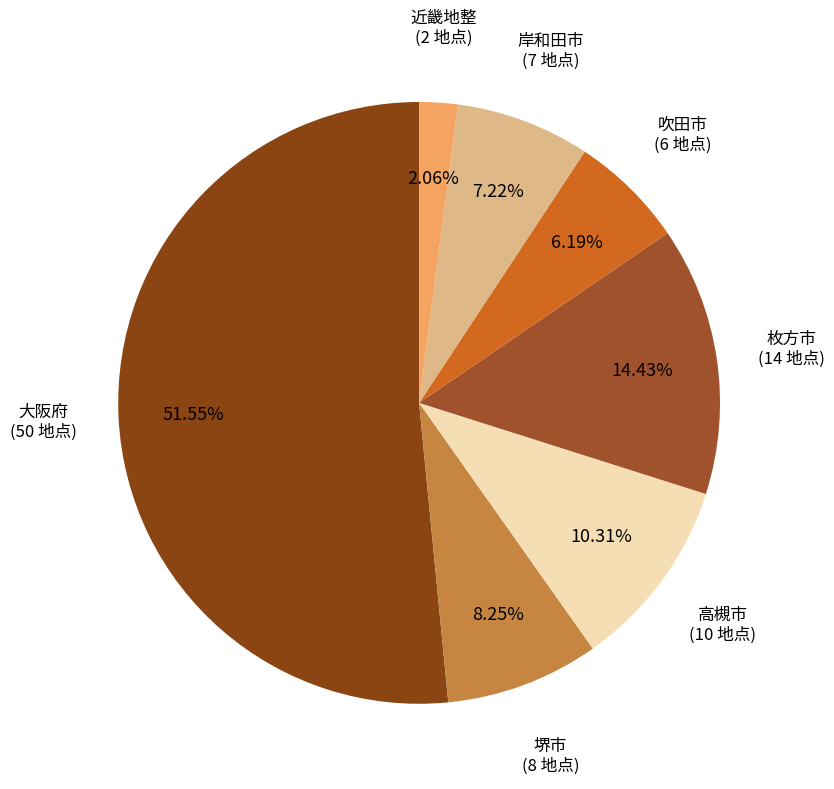

Does 大阪府 account for over 50% of the chart?

Yes